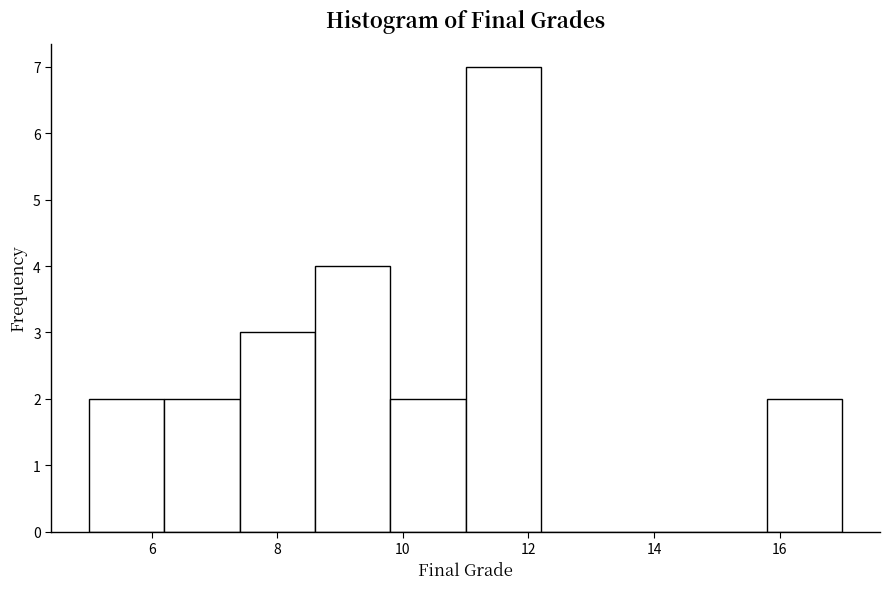

Reading left to right, transcribe this chart: for each bar, give the range it covers on the x-axis and its height. The values are not printed on the chart, so give them approximately, as read against the axis.

5.0 to 6.2: 2
6.2 to 7.4: 2
7.4 to 8.6: 3
8.6 to 9.8: 4
9.8 to 11.0: 2
11.0 to 12.2: 7
12.2 to 13.4: 0
13.4 to 14.6: 0
14.6 to 15.8: 0
15.8 to 17.0: 2